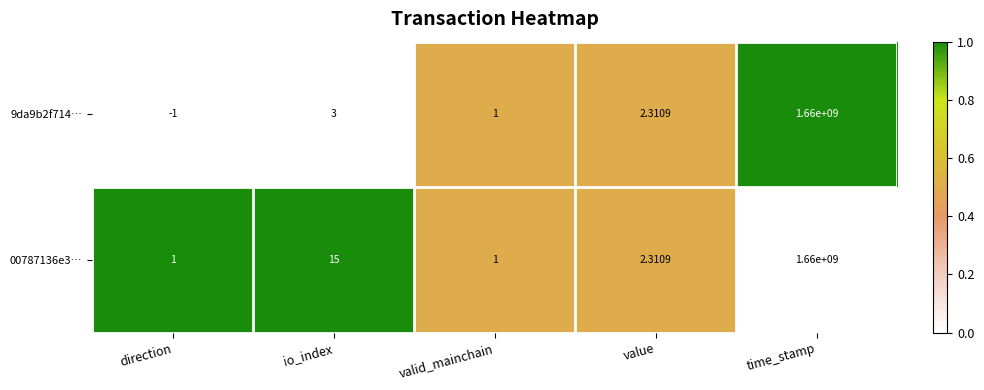

Where is 00787136e3… nearest to the value 830000000?

io_index